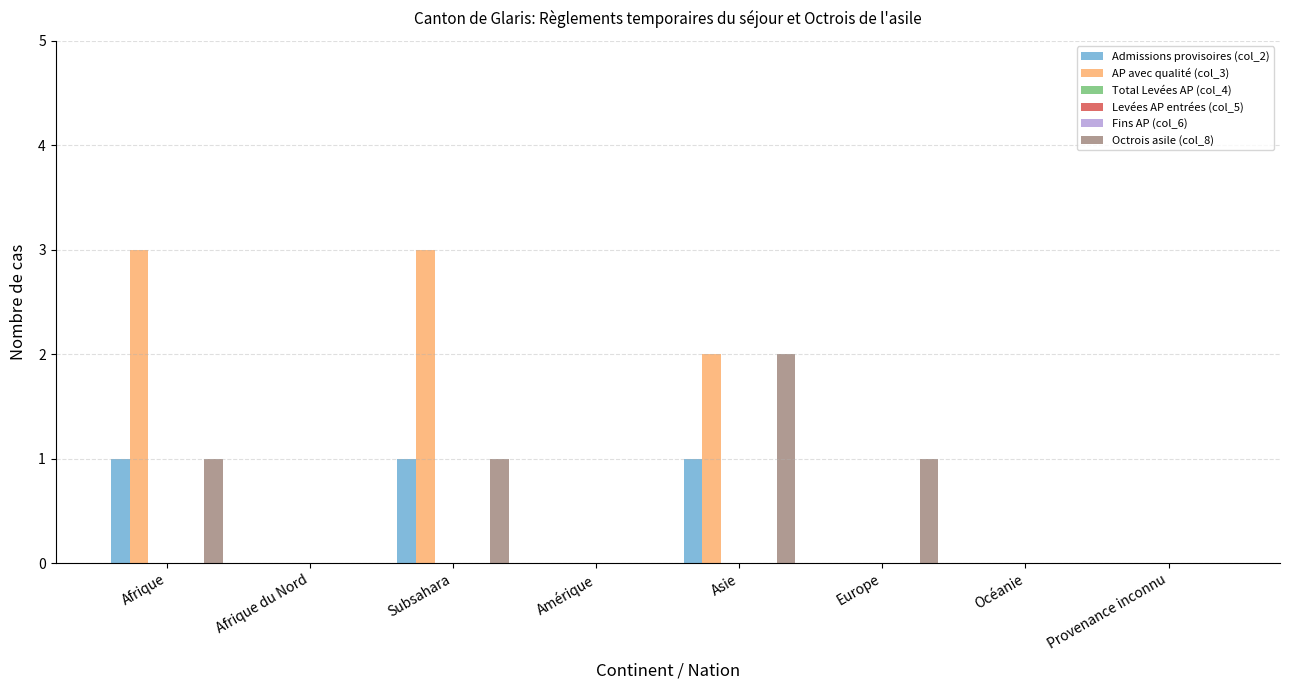

List the series in order of their peak value, lowest first.

Total Levées AP (col_4), Levées AP entrées (col_5), Fins AP (col_6), Admissions provisoires (col_2), Octrois asile (col_8), AP avec qualité (col_3)